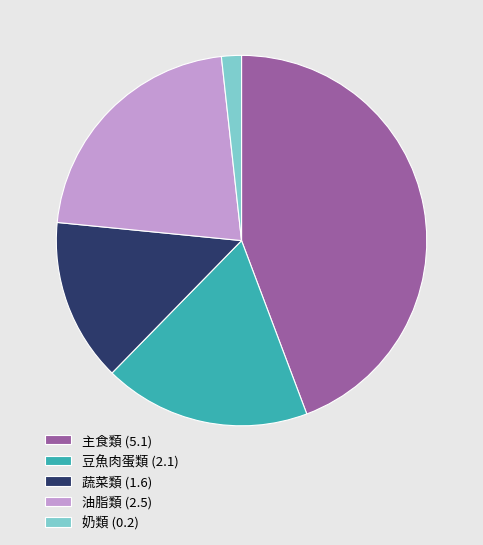

The 蔬菜類 (1.6) slice represents 3% of the pie. True or false?

False